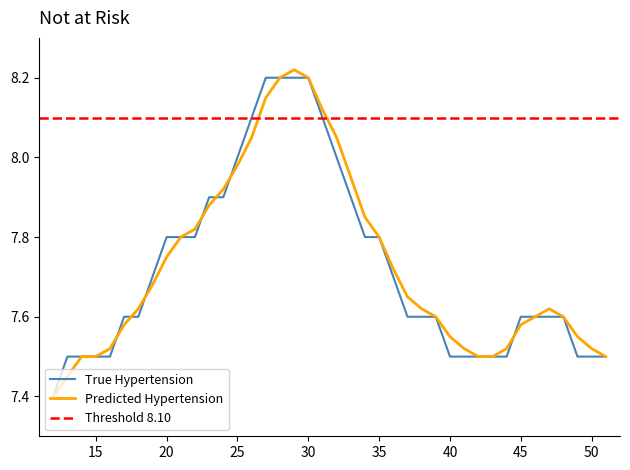

How many intersections are there between True Hypertension and Predicted Hypertension?

7